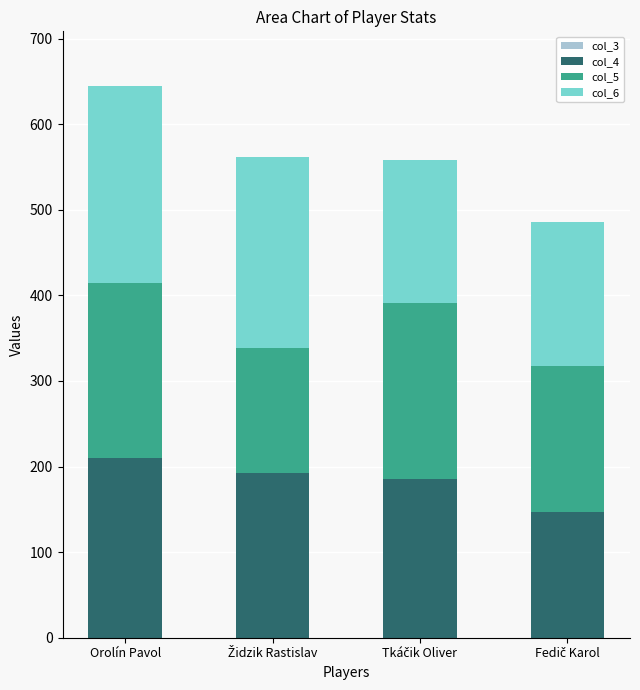

Is it true that col_4 equals 347 at Orolín Pavol?

False